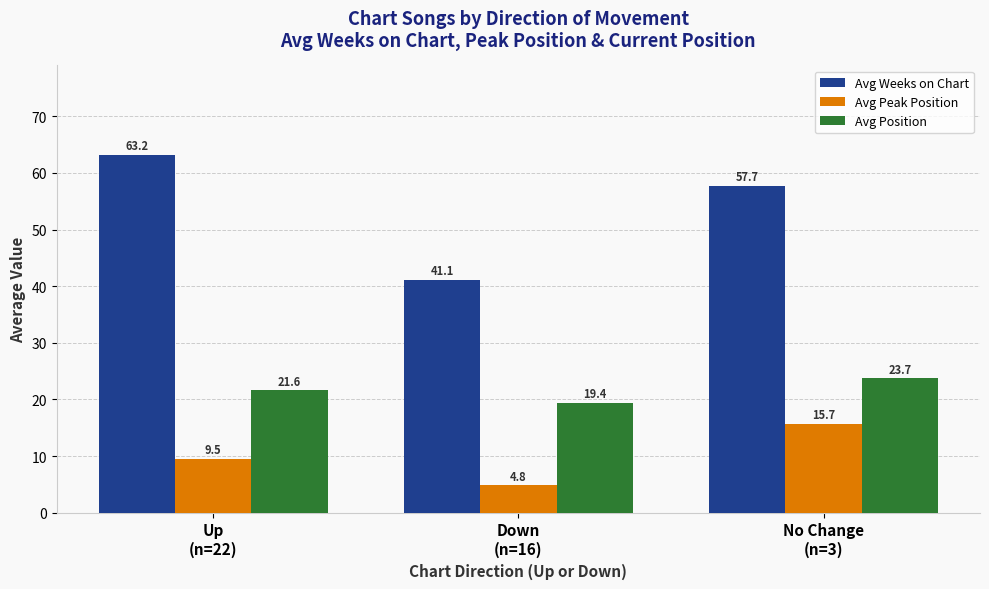

The value of Avg Position at Up
(n=22) is 21.6. True or false?

True